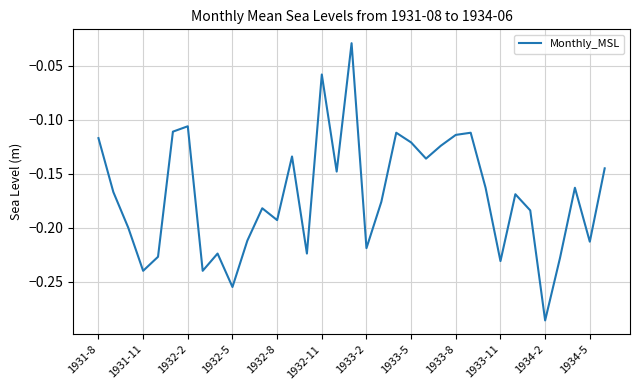

What is the difference between the maximum and minimum values?

0.3